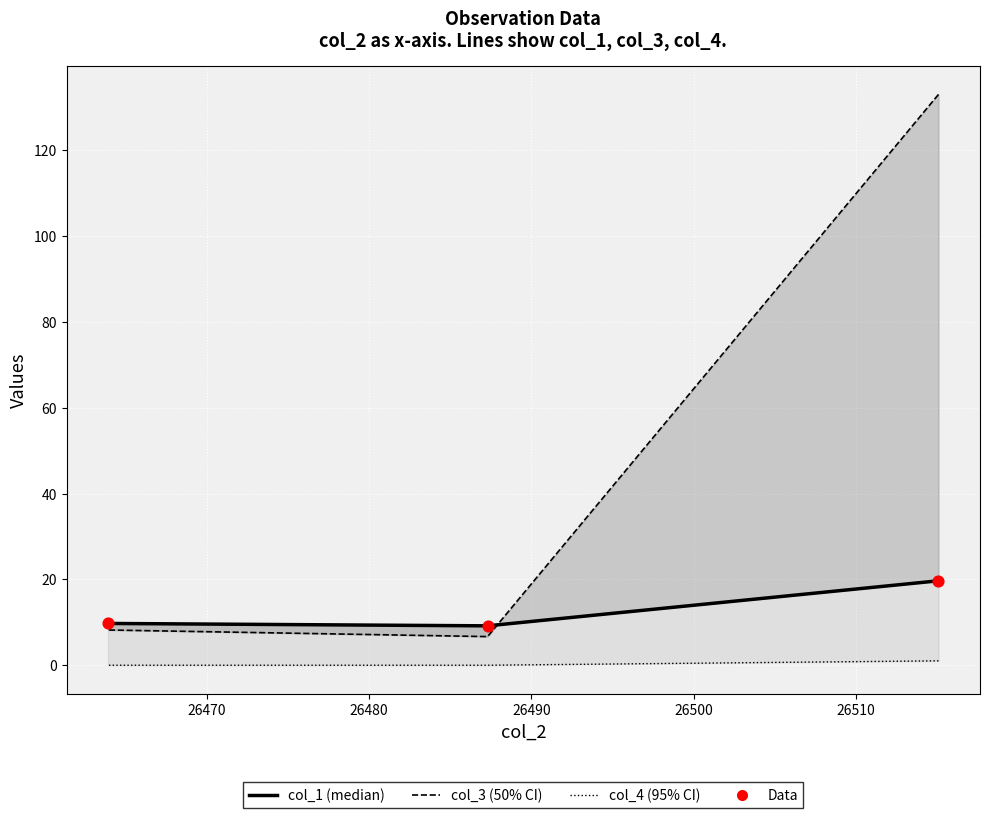

Which series has the largest total across all categories?

col_3 (50% CI)